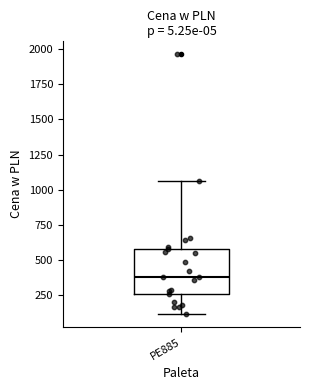

Transcribe this box plot: give where the median line is, the range the box spans, and where the two whiskers end, as read against the y-axis. The values are not printed on the chart, so give them approximately, as read against the axis.

median 400, box 250 to 600, whiskers 100 to 1050